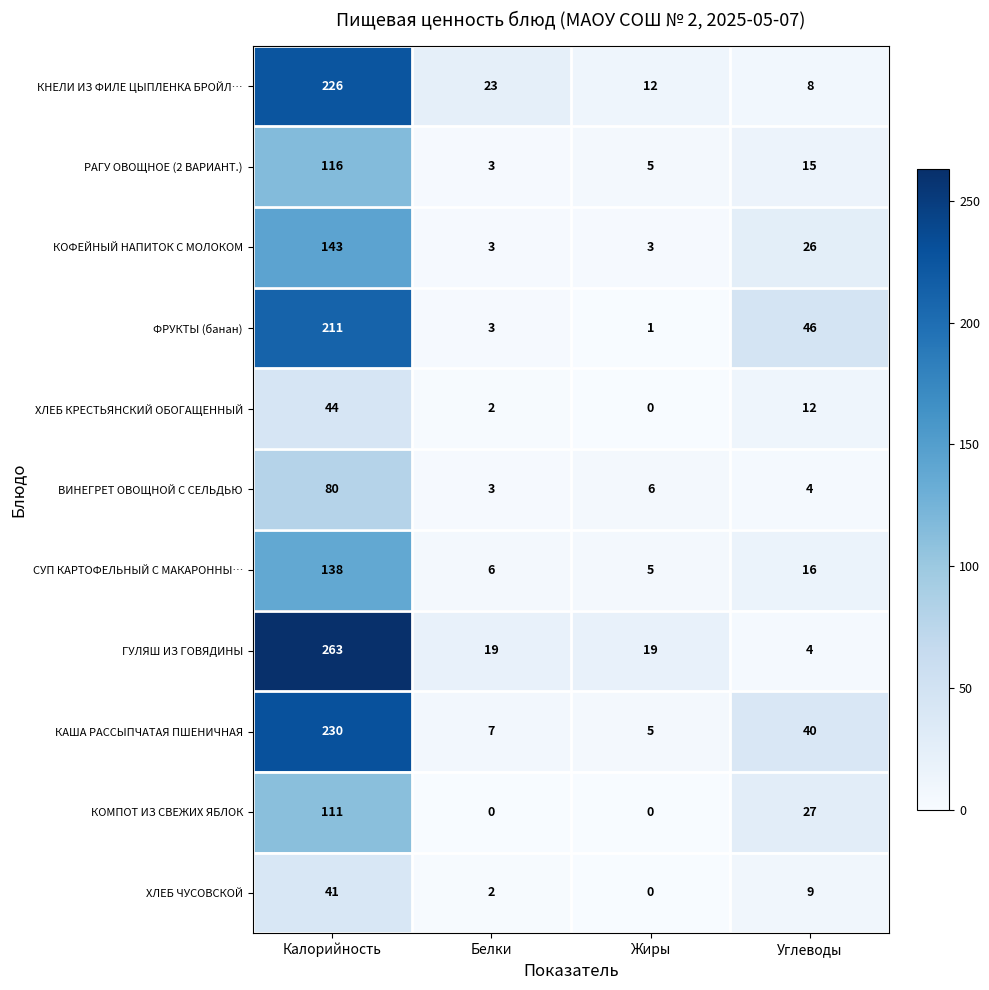

True or false: КОФЕЙНЫЙ НАПИТОК С МОЛОКОМ has a value of 5 at Белки.

False